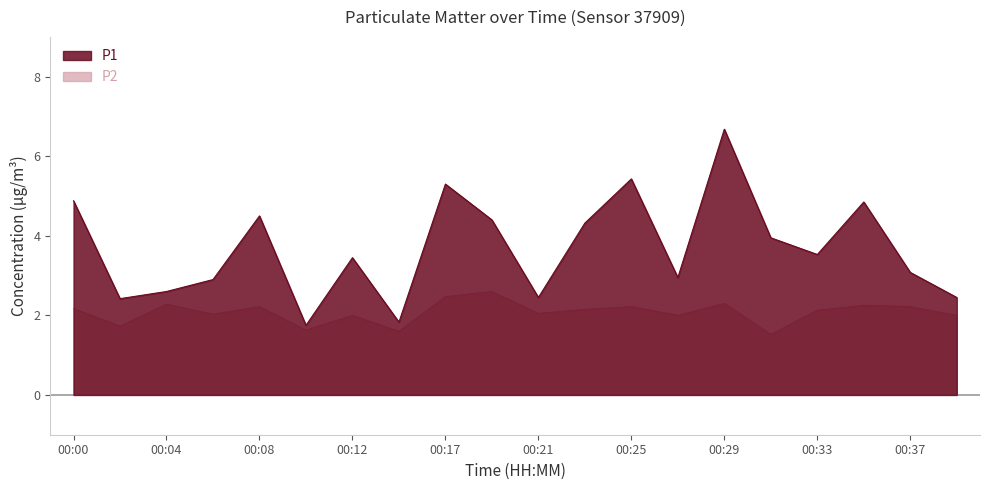

In P2, how many points are lower than both neighbors (excluding endpoints)?

7